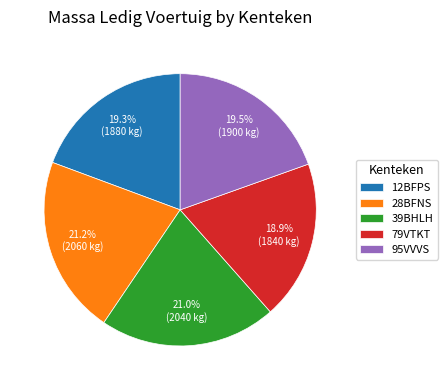

To the nearest percent, what percentage of the pie is 39BHLH?

21%